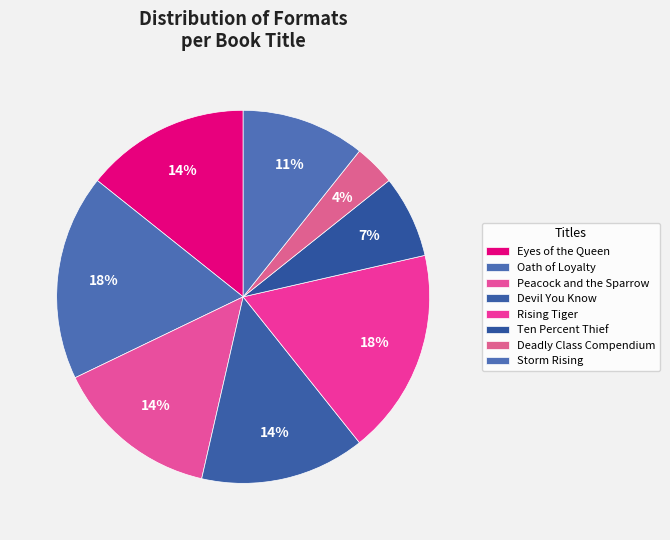

Rank the categories by value from lowest to highest.

Deadly Class Compendium, Ten Percent Thief, Storm Rising, Eyes of the Queen, Peacock and the Sparrow, Devil You Know, Oath of Loyalty, Rising Tiger